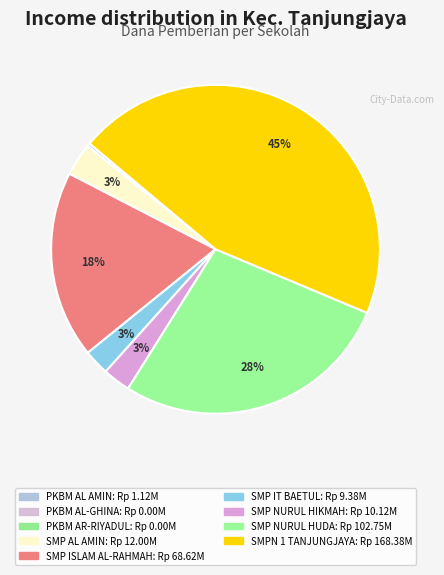

To the nearest percent, what is the average slice percentage?

11%